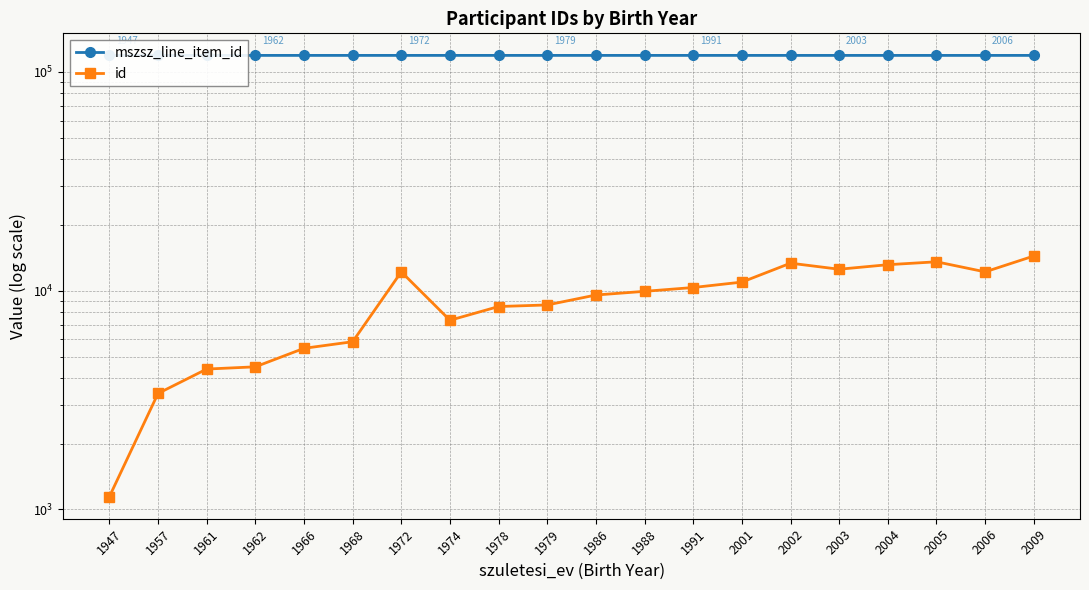

Where is mszsz_line_item_id nearest to the value 119074?

2004